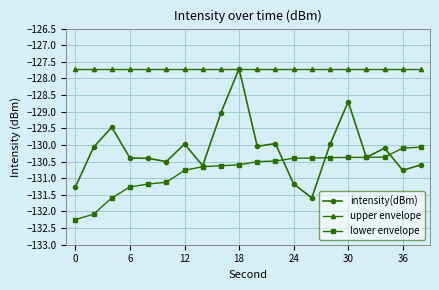

What is the difference between the second highest and second lowest values in the intensity(dBm) series?

2.6